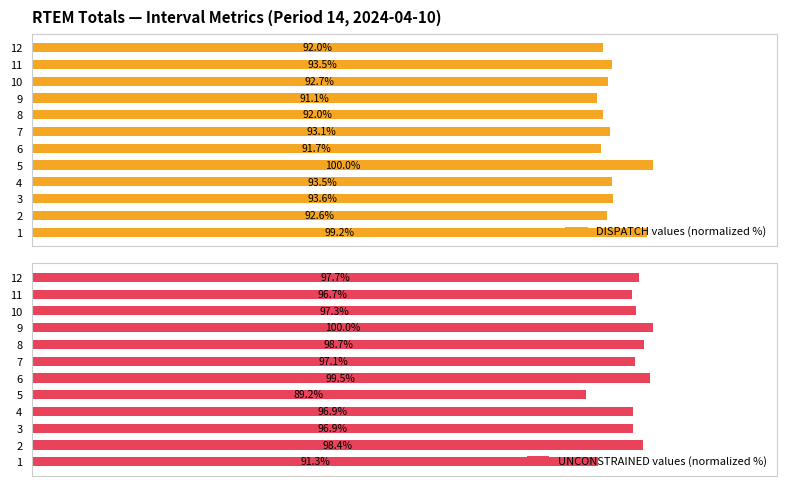

What are all the series names shown in the legend?

DISPATCH values (normalized %), UNCONSTRAINED values (normalized %)